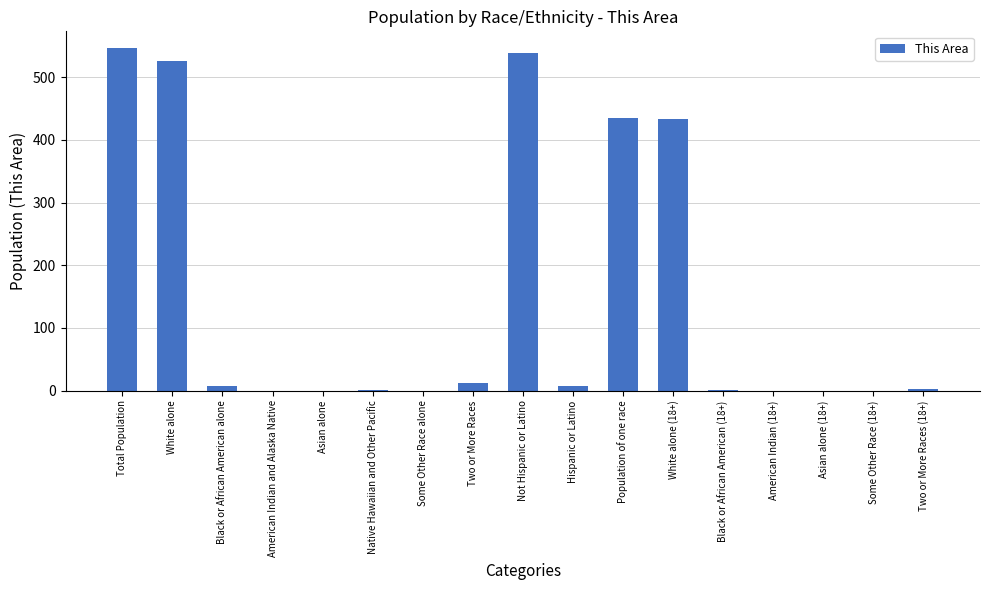

What is the sum of all values?

2510